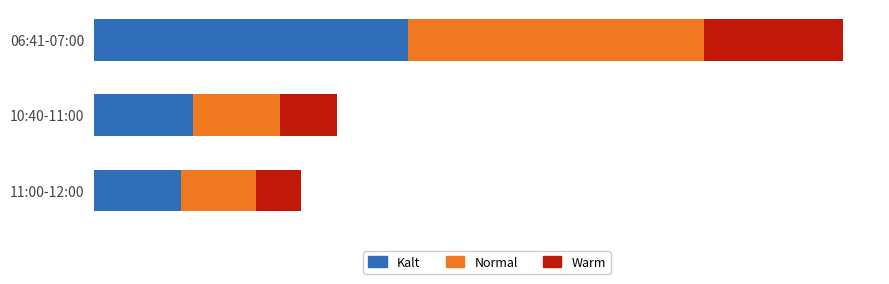

At how many categories does at least one series exceed 60?

1